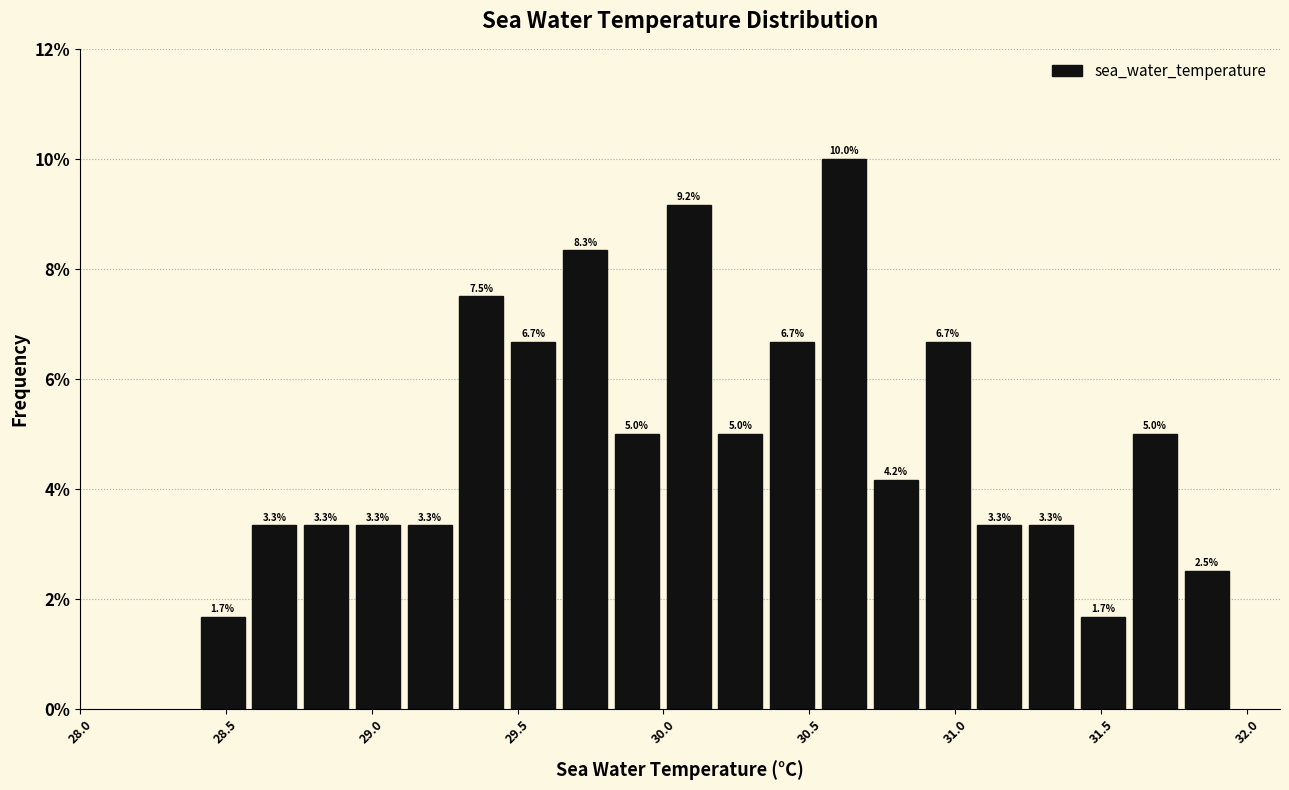

Around what value on the x-axis is the tallest bar? Give the approximate position of its centre, as read against the axis.

30.60